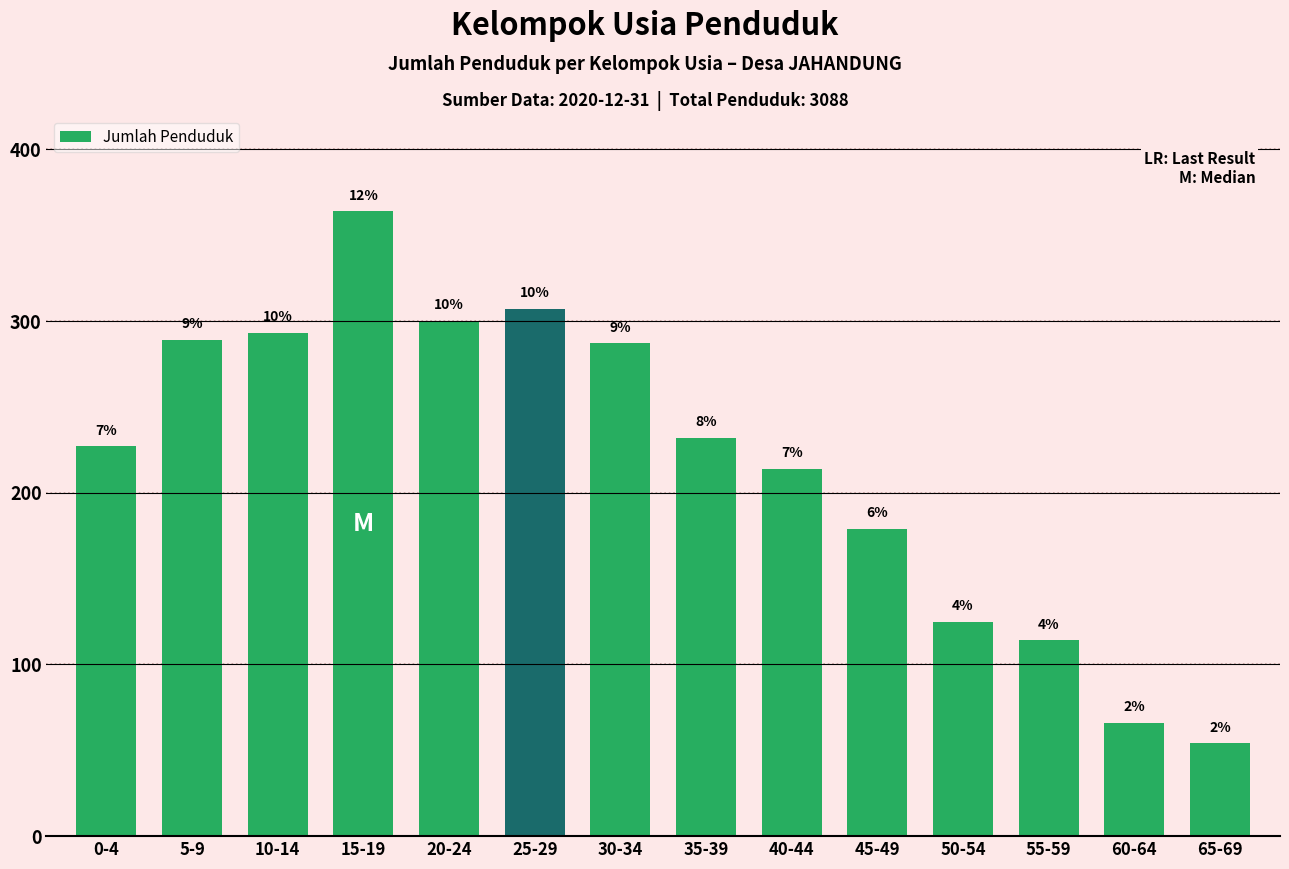

What is the sum of the values at 20-24 and 50-54?

425